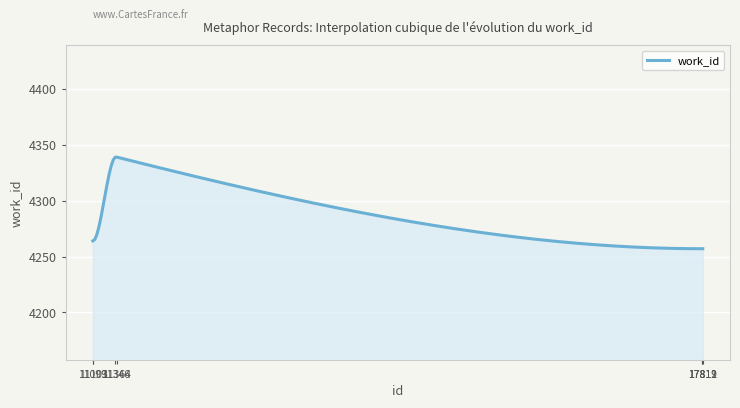

What is the sum of all values?

1286250.6